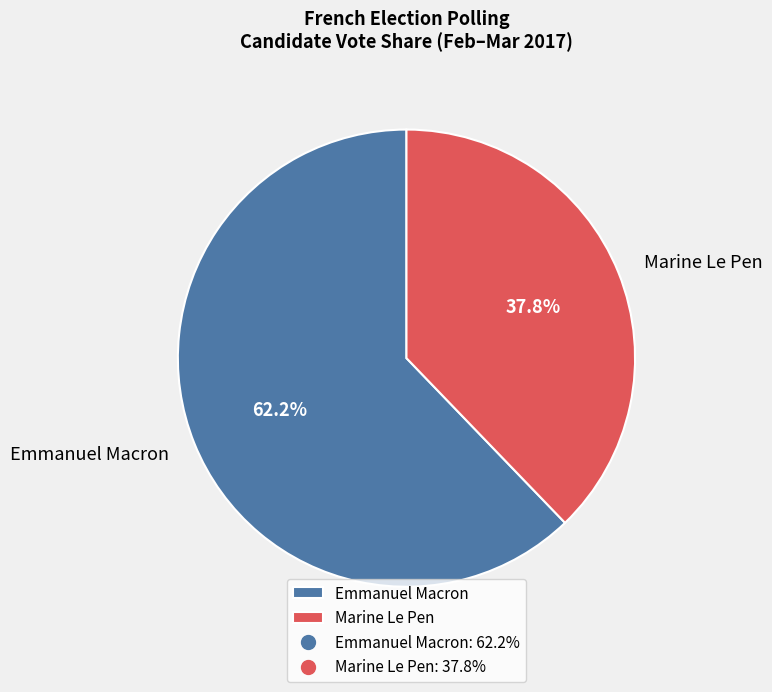

Count the number of slices in the pie.

2